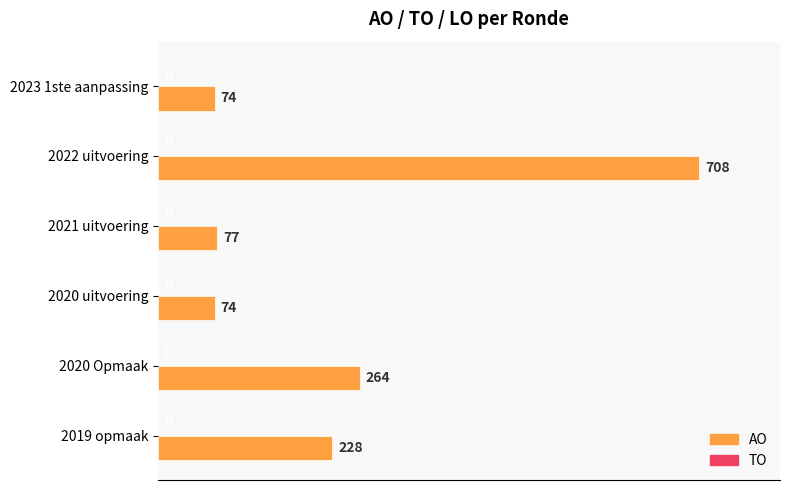

The chart shows a value of 228 at 2019 opmaak. True or false?

True